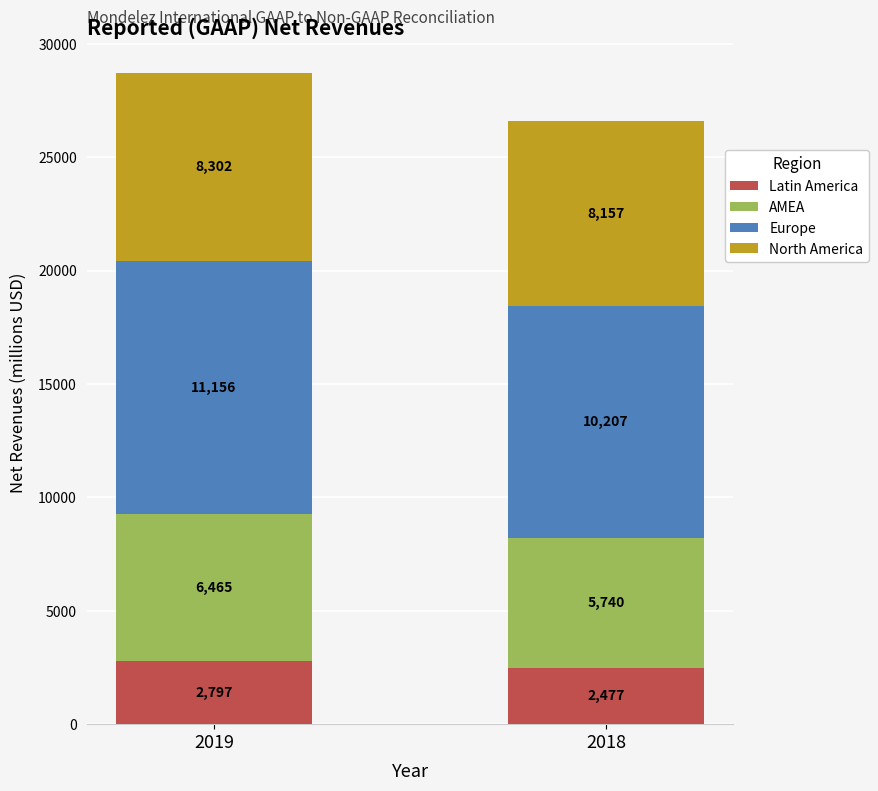

What is the total value across all series at 2018?

26581